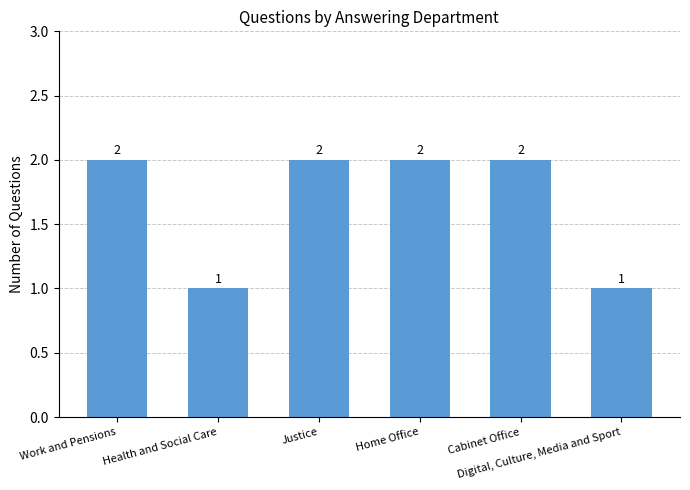

Does the chart contain any negative values?

No